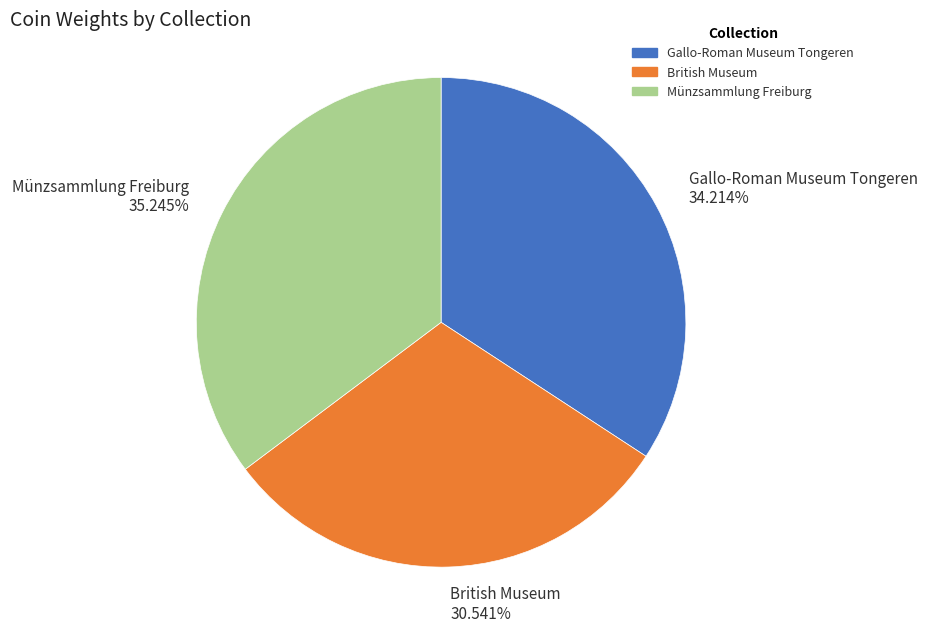

Approximately how many times larger is the value at Gallo-Roman Museum Tongeren compared to Münzsammlung Freiburg?

1.0